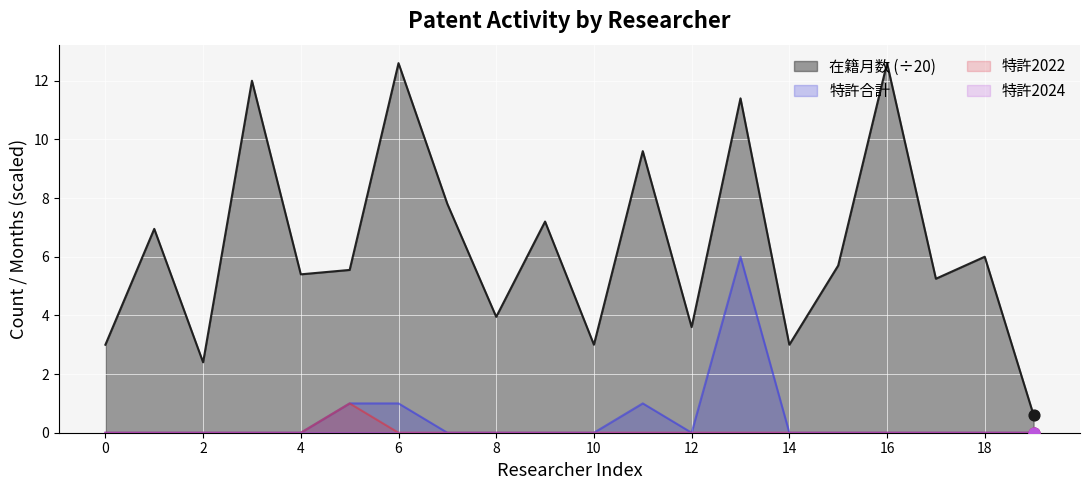

The value of 在籍月数 (÷20) at 2 is 1.6. True or false?

False